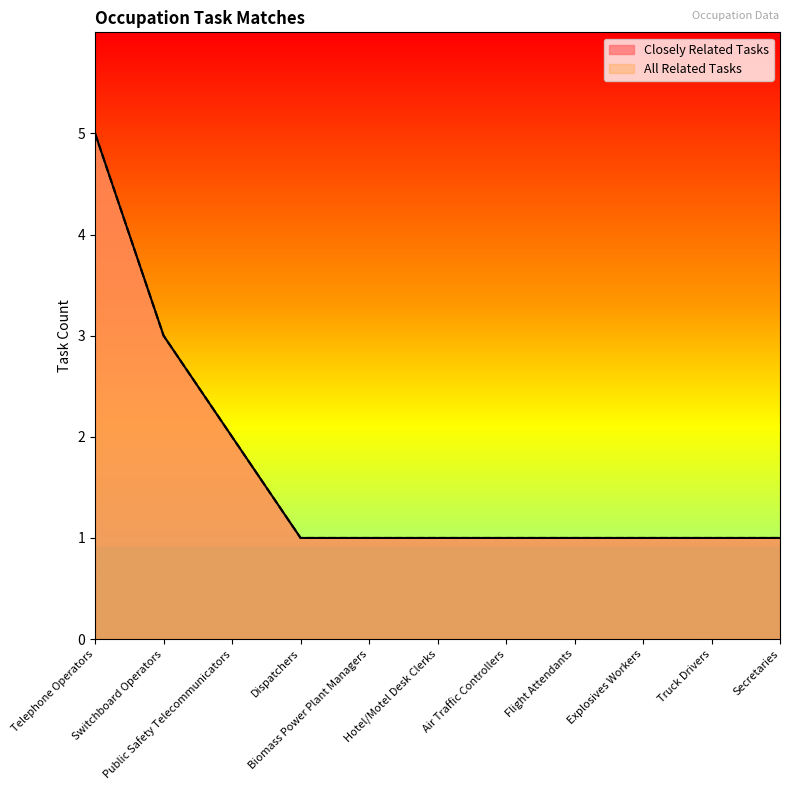

How many values in the All Related Tasks series exceed 1?

3